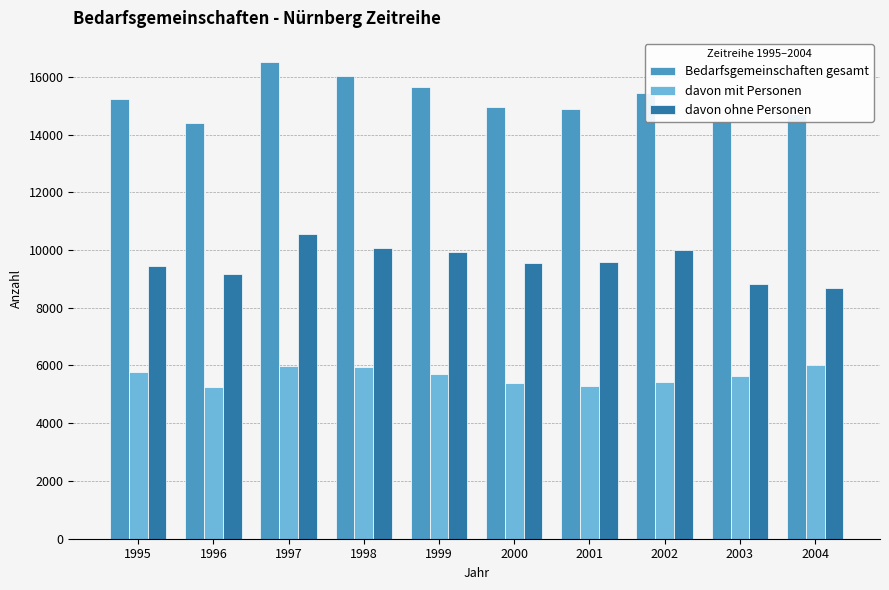

Where does the davon mit Personen series first go above 5720?

1995